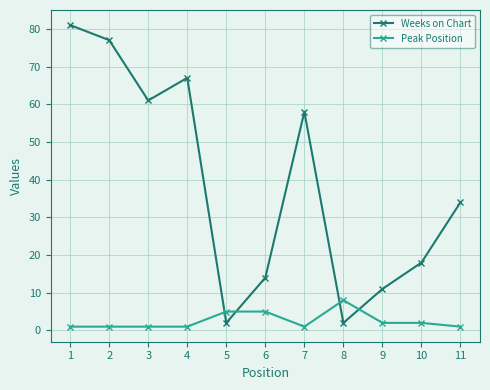

True or false: Weeks on Chart has a value of 11 at 9.

True